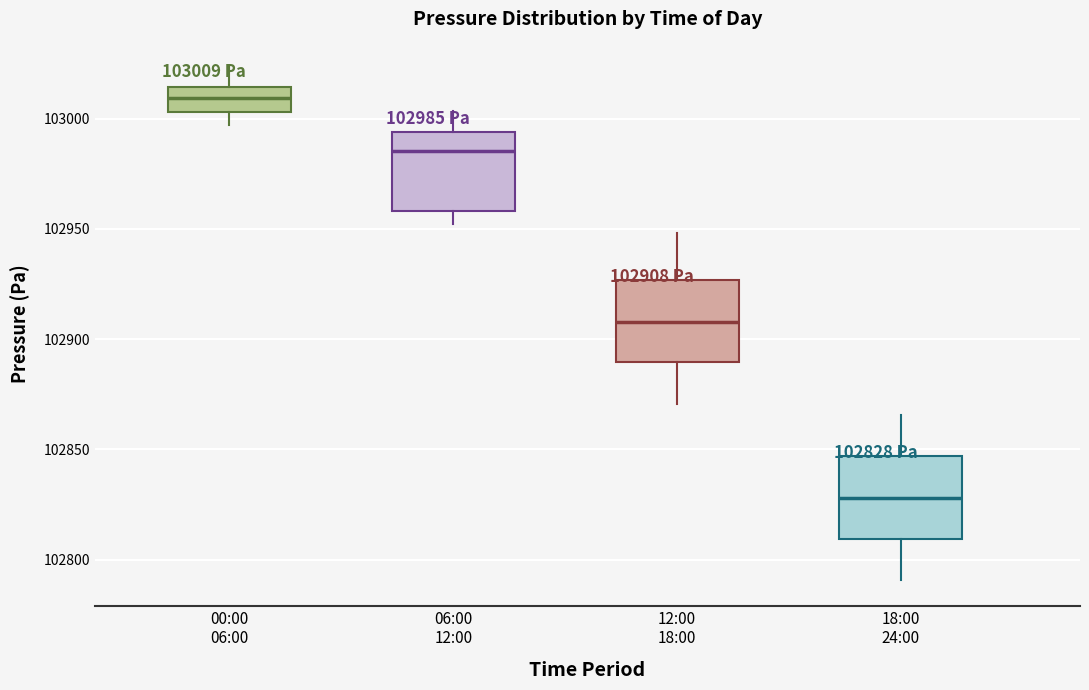

Which box has the lowest median line?

18:00 24:00